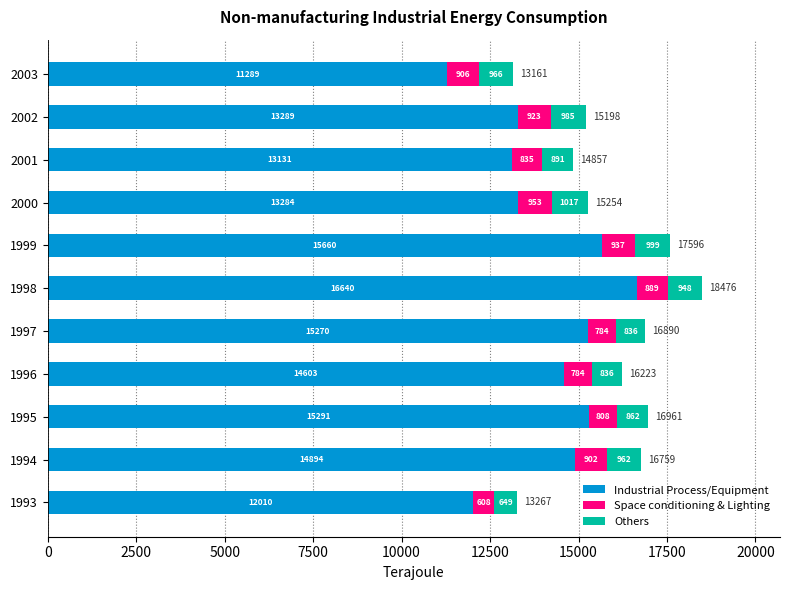

What is the minimum value for Industrial Process/Equipment?

11288.7